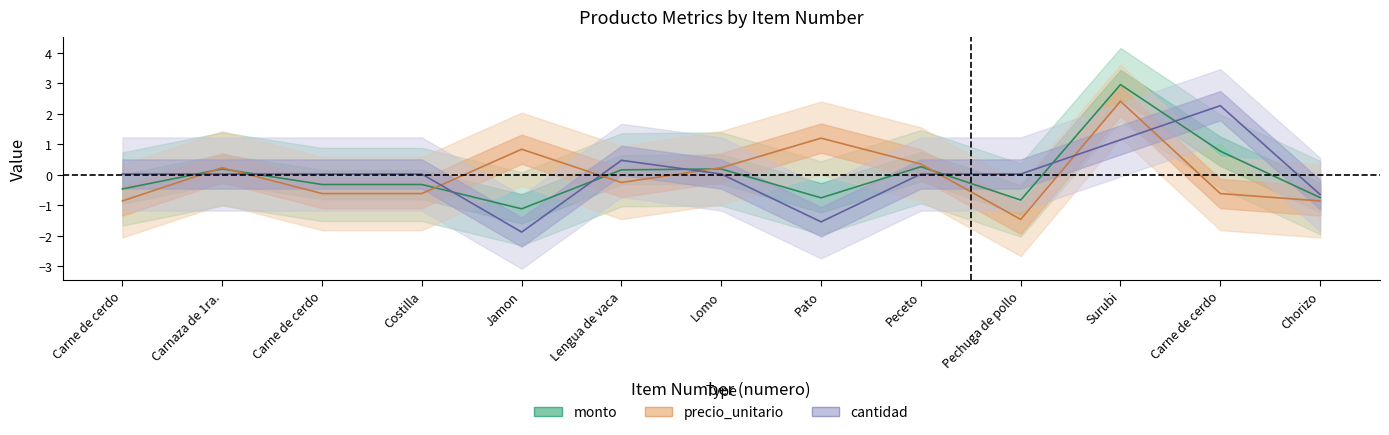

What value does the precio_unitario series have at Jamon?

0.8